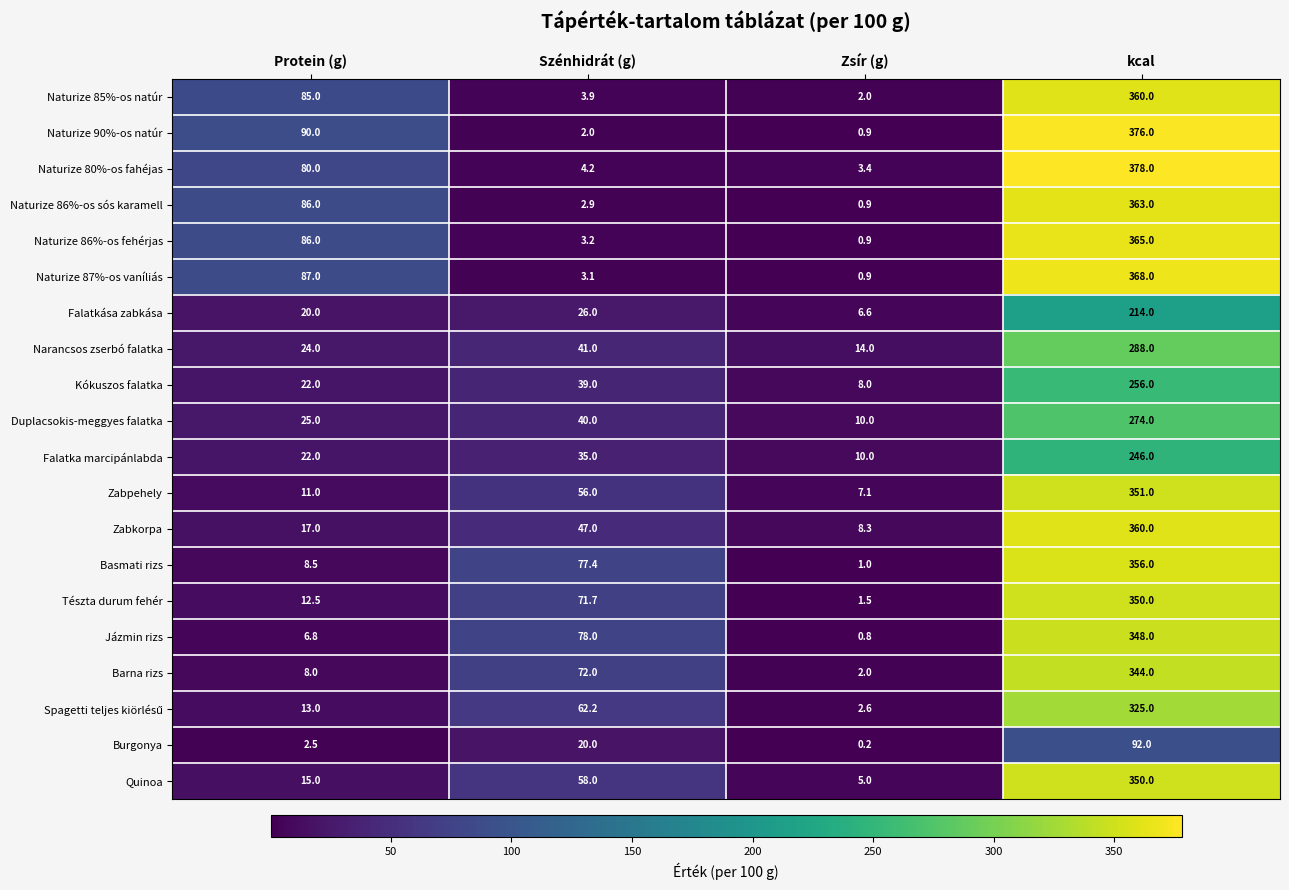

Is it true that Naturize 85%-os natúr equals 6.0 at Szénhidrát (g)?

False